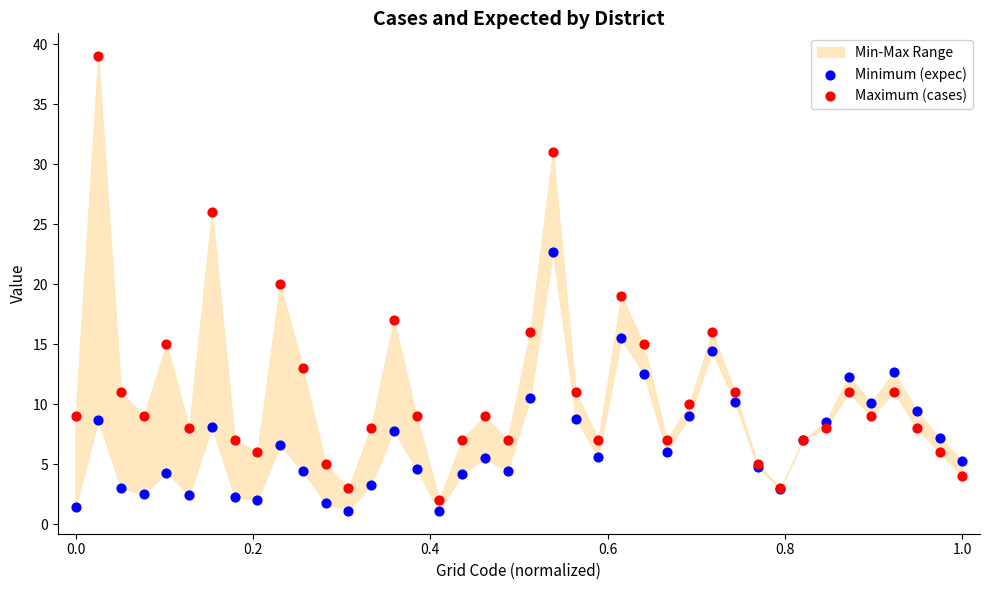

Which series reaches the maximum Y coordinate?

Maximum (cases)